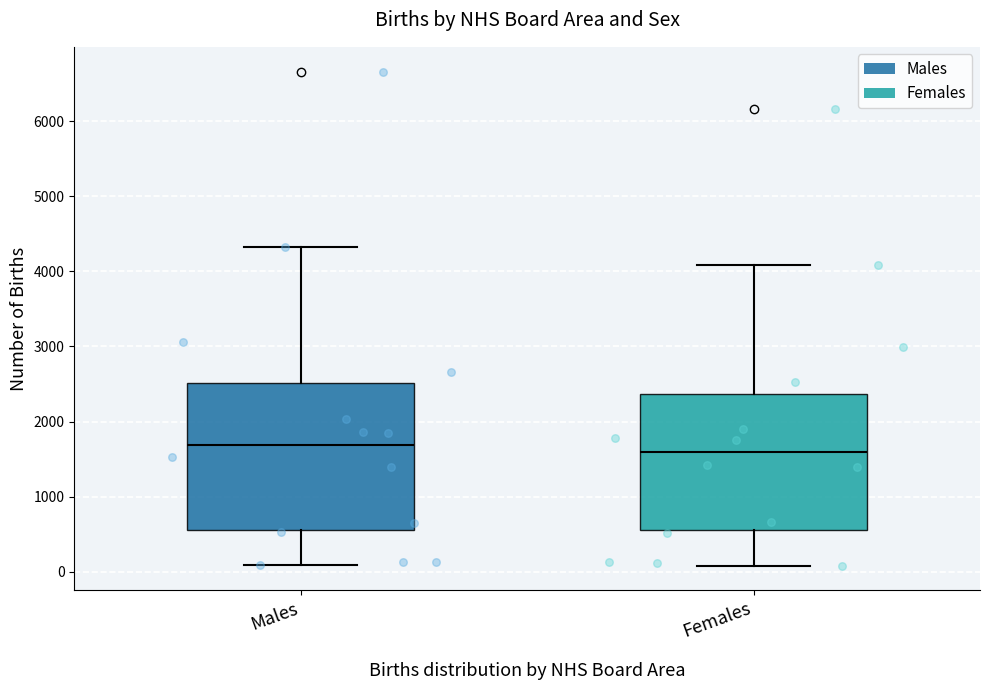

Reading left to right, read every box against the y-axis: the position of its median line, the range the box covers, and the ends of its whiskers. The values are not printed on the chart, so give them approximately, as read against the axis.

Males: median 1700, box 600 to 2500, whiskers 100 to 4300
Females: median 1600, box 600 to 2400, whiskers 100 to 4100